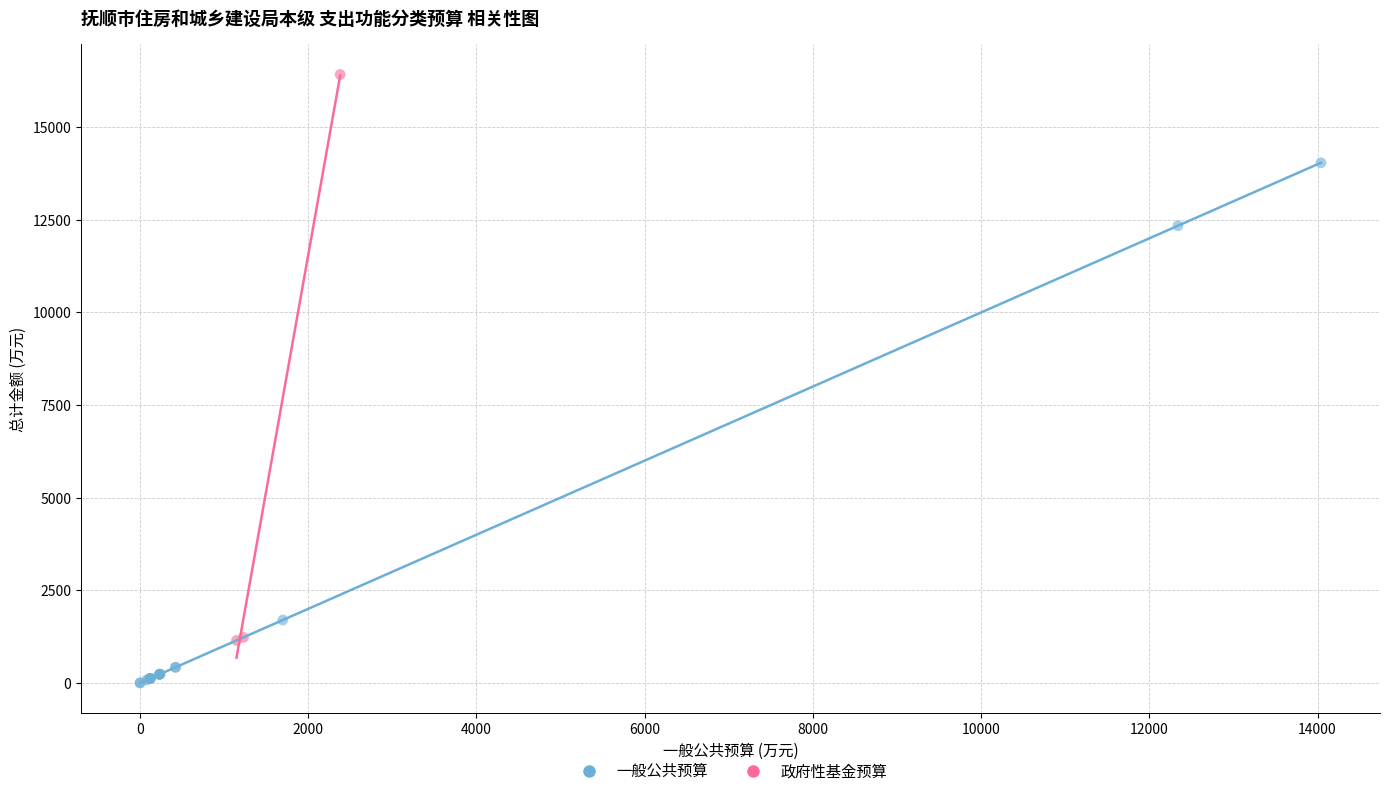

Which series contains the lowest Y value?

一般公共预算